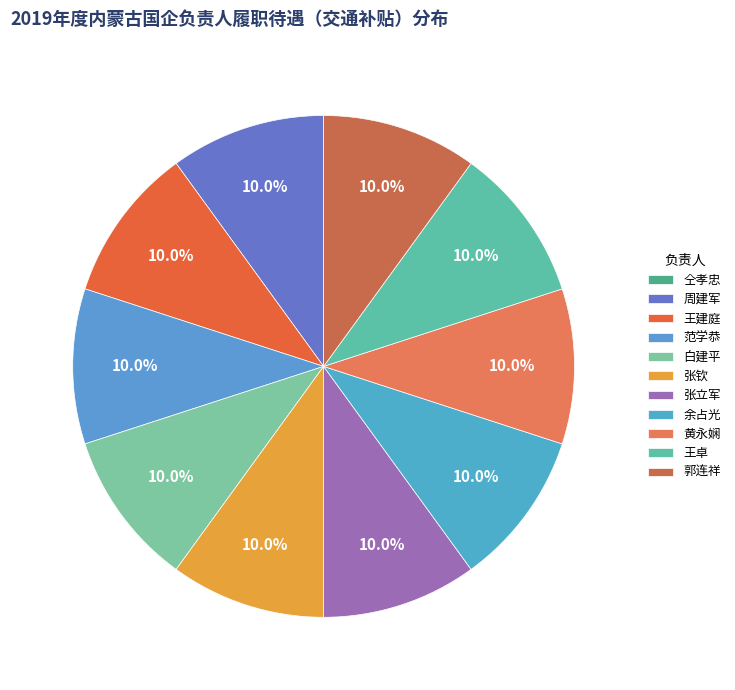

Is it true that 王卓 is 10% of the pie?

True